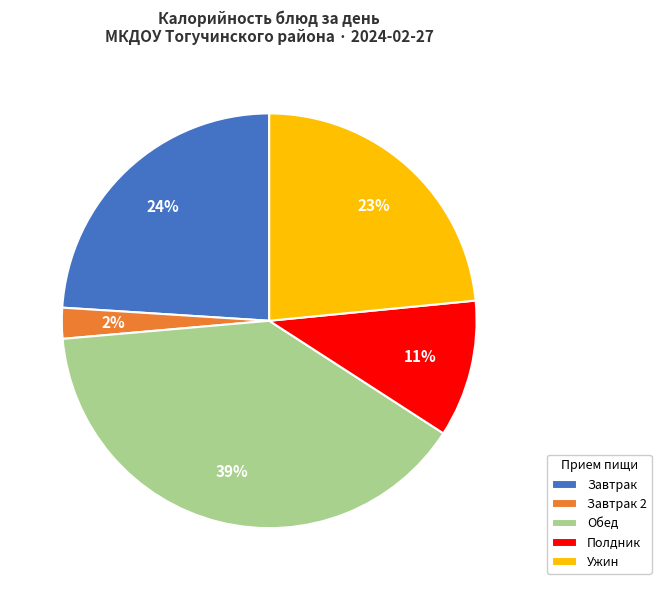

Which category has the biggest portion of the pie?

Обед